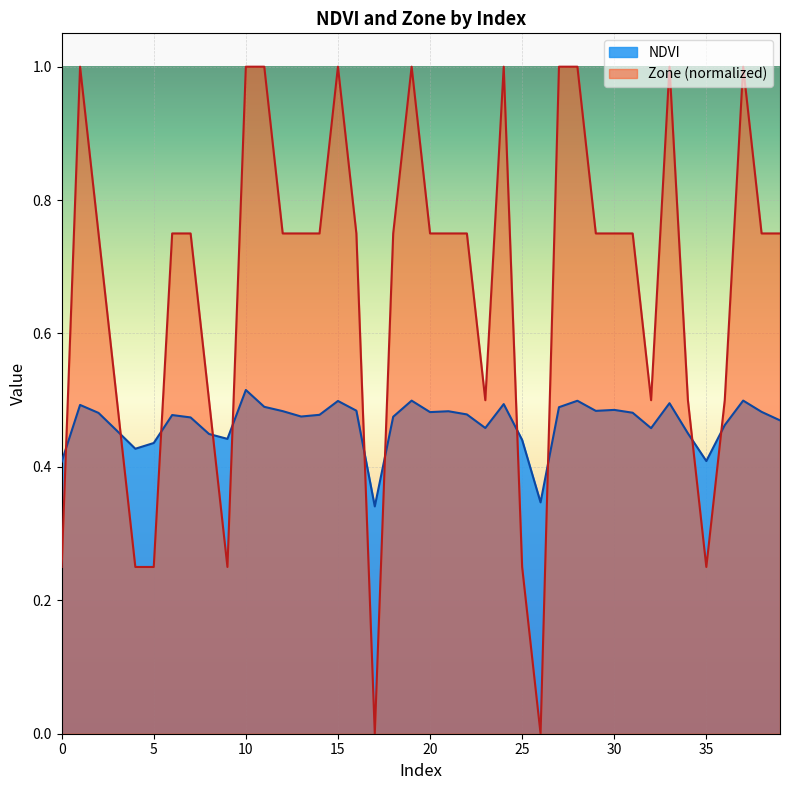

At how many categories does at least one series exceed 0?

40